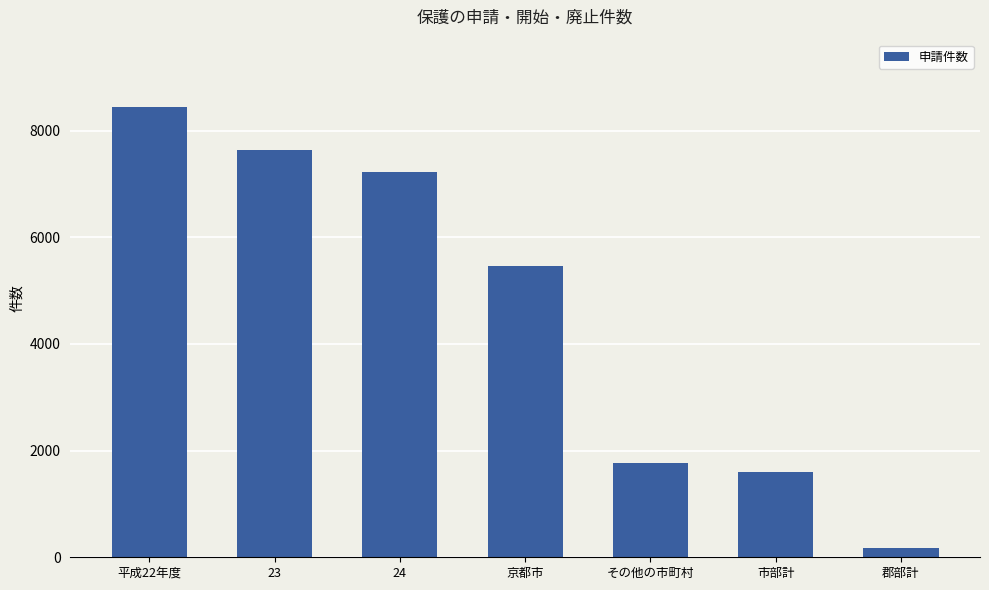

What is the difference between the values at その他の市町村 and 京都市?

3696